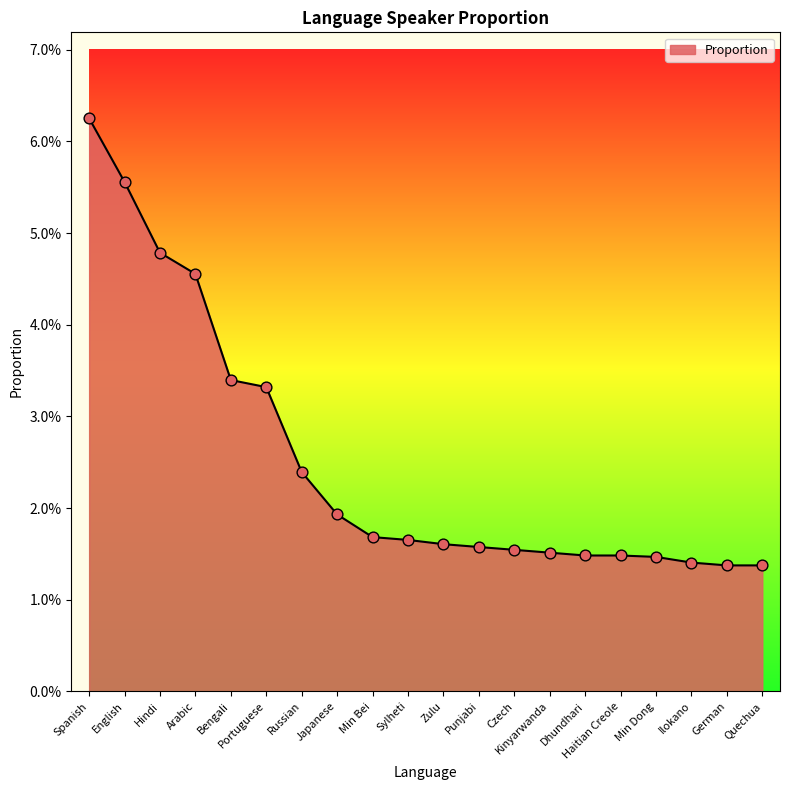

Between Min Bei and Sylheti, which is larger?

Min Bei